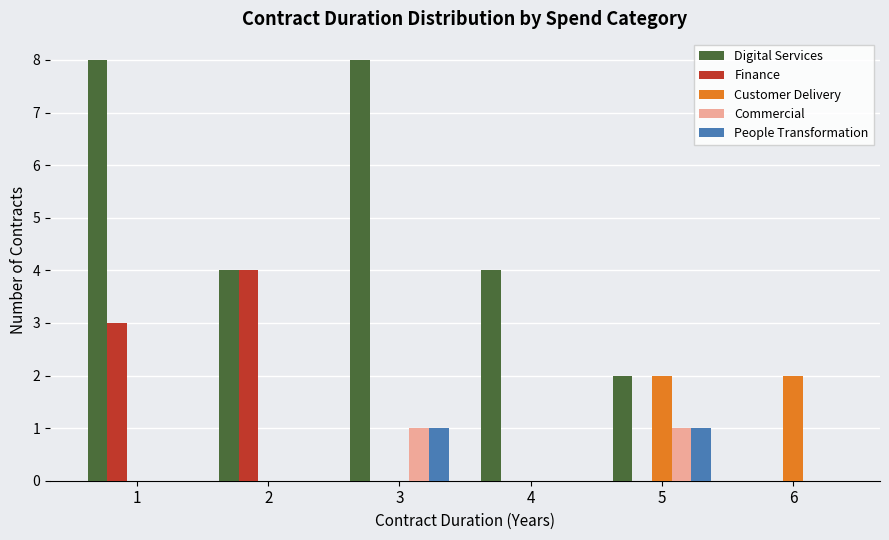

The value of Digital Services at 1 is 8. True or false?

True